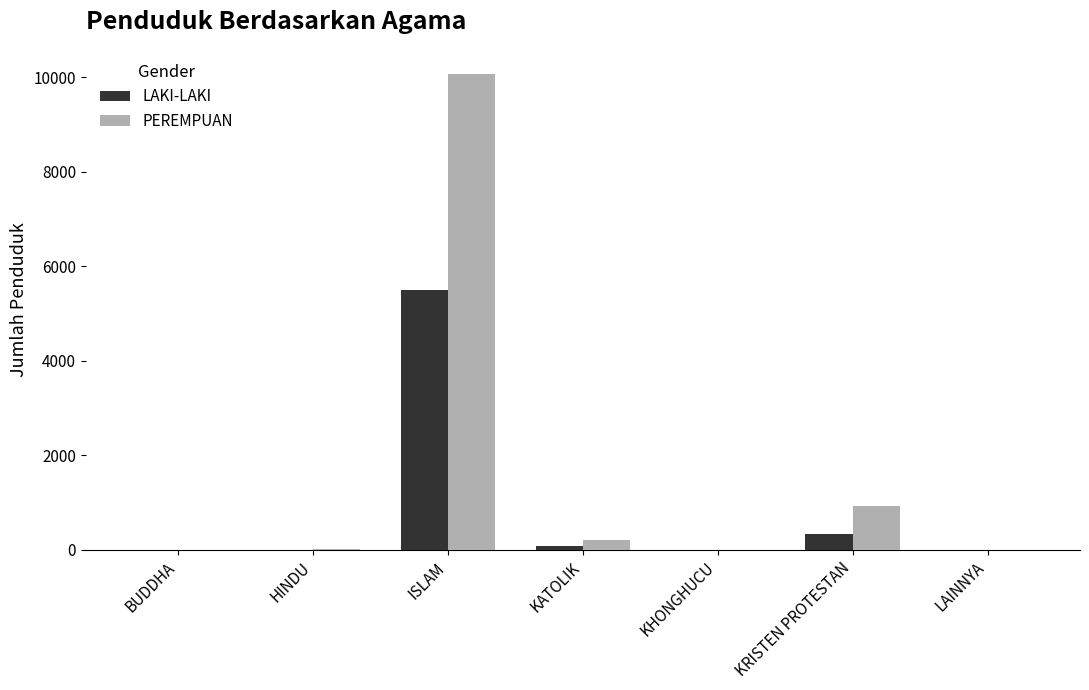

Between BUDDHA and KRISTEN PROTESTAN, which series saw the biggest shift?

PEREMPUAN